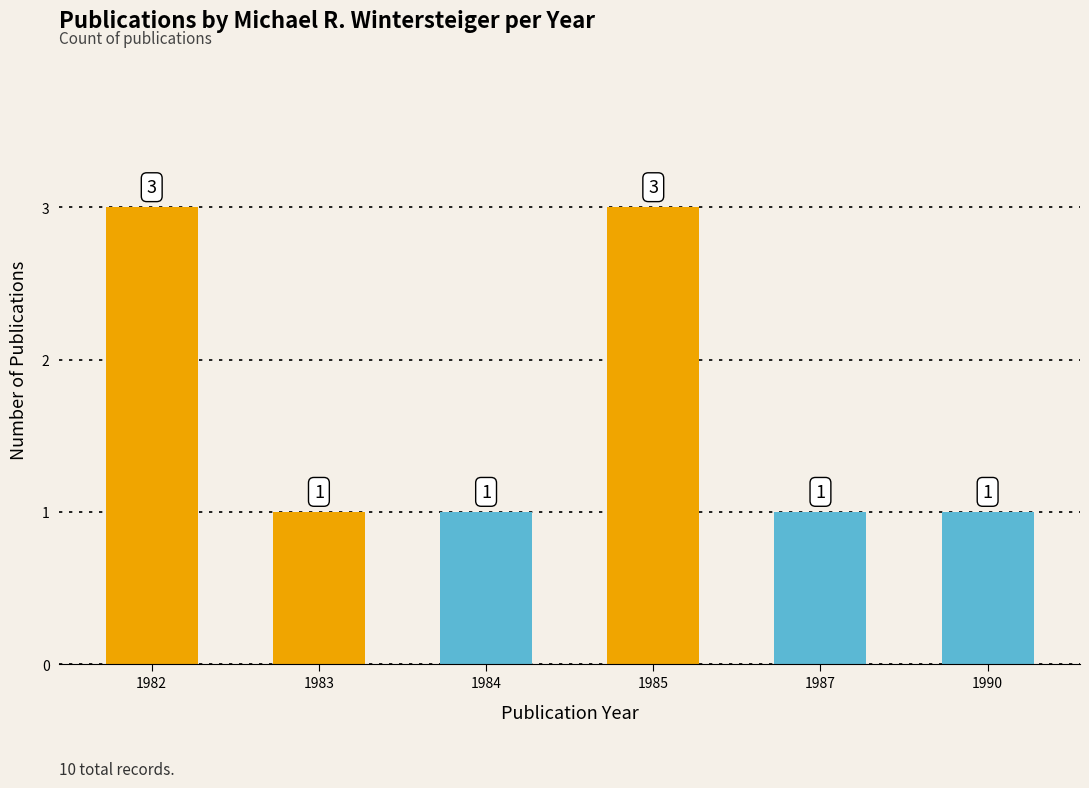

Between 1982 and 1983, which is larger?

1982